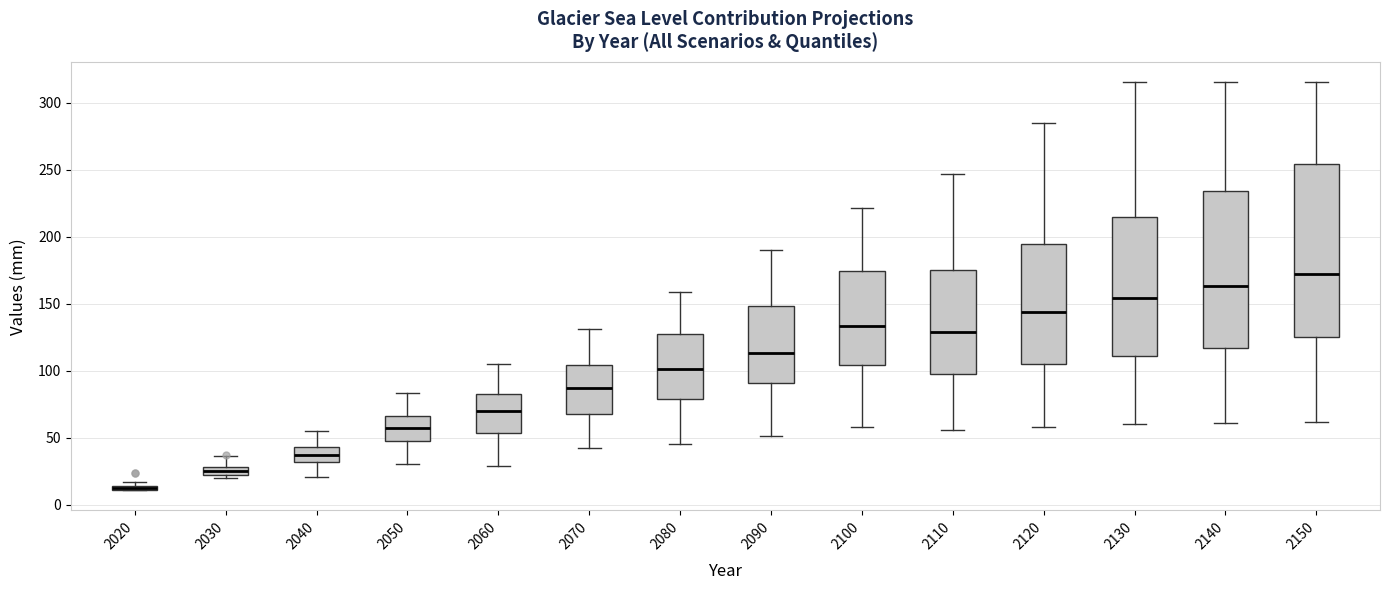

Which box's median line is the lowest?

2020